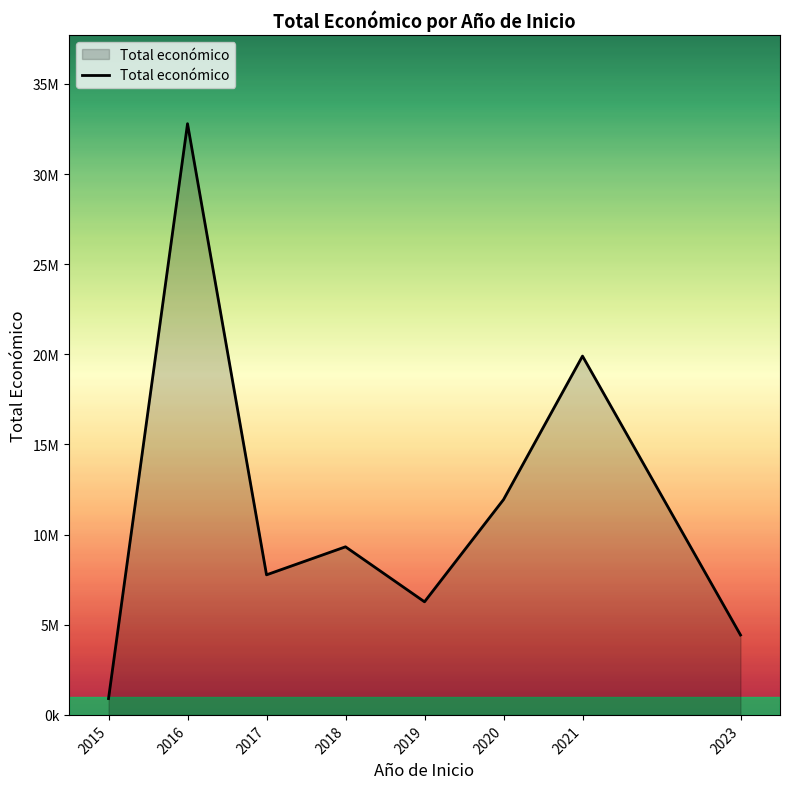

What is the value of the 2nd point from the left?

32791435